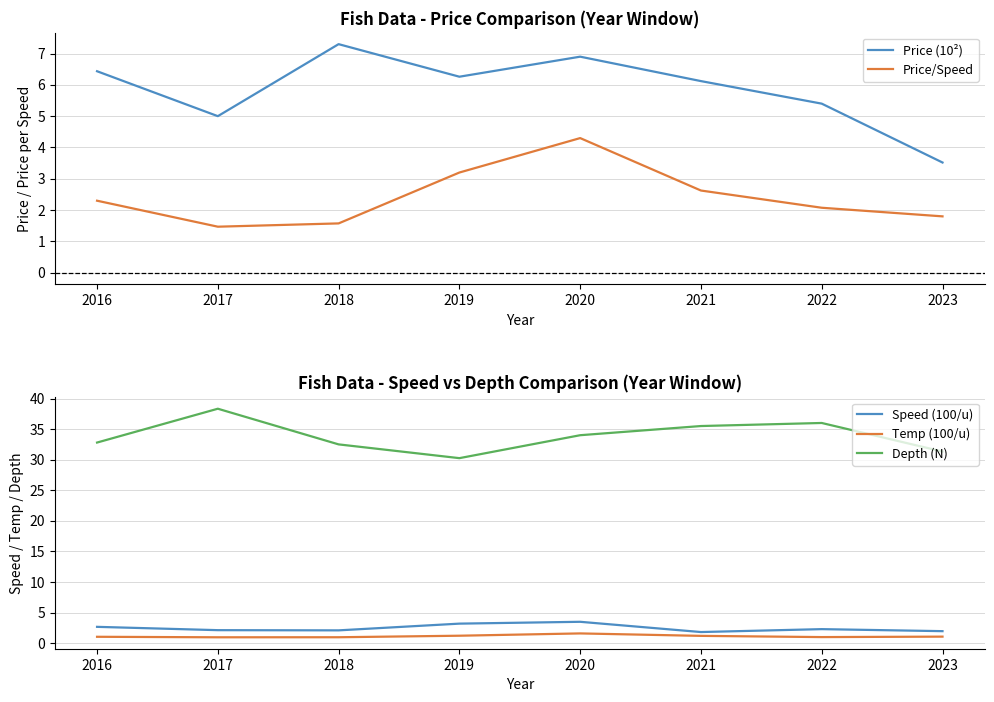

True or false: Depth (N) and Speed (100/u) intersect in this chart.

False